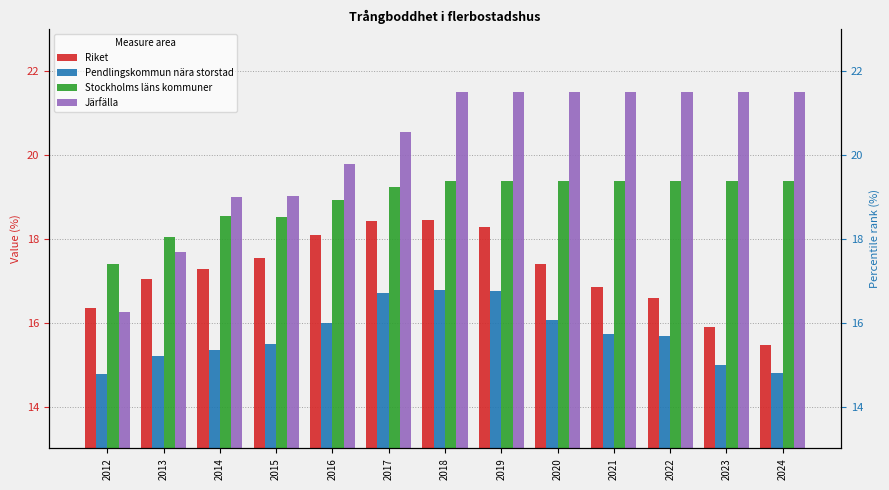

Reading left to right, list all the values displayed in this chart.

Riket: 16.3	17.0	17.3	17.5	18.1	18.4	18.5	18.3	17.4	16.9	16.6	15.9	15.5
Pendlingskommun nära storstad: 14.8	15.2	15.4	15.5	16.0	16.7	16.8	16.7	16.1	15.7	15.7	15.0	14.8
Stockholms läns kommuner: 17.4	18.1	18.5	18.5	18.9	19.2	19.4	19.4	19.4	19.4	19.4	19.4	19.4
Järfälla: 16.3	17.7	19.0	19.0	19.8	20.6	21.5	21.5	21.5	21.5	21.5	21.5	21.5